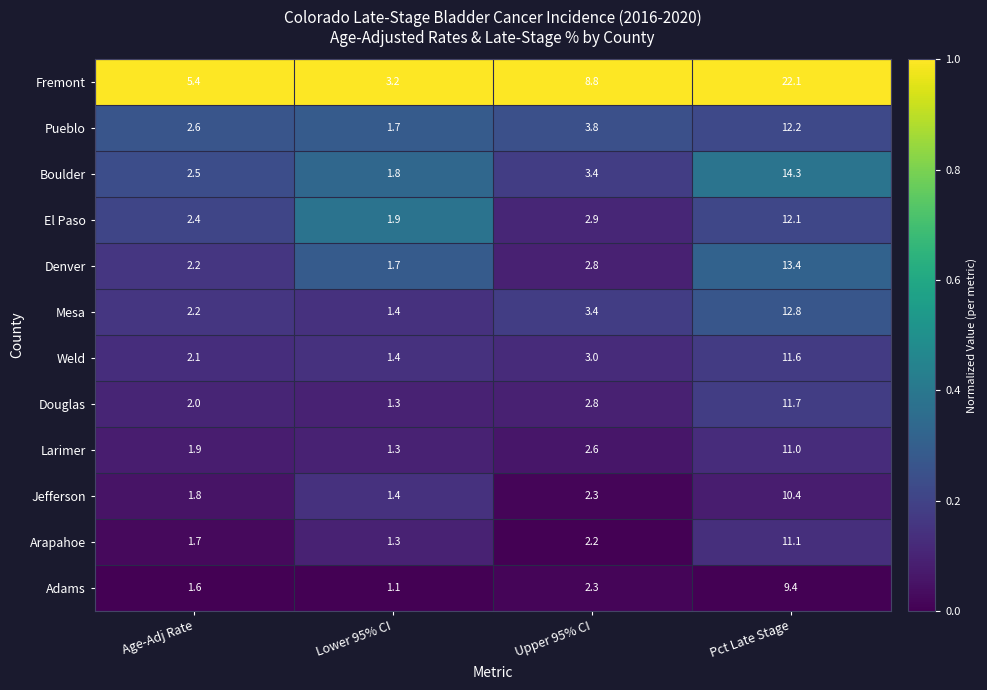

At which category is the sum across all series the highest?

Pct Late Stage